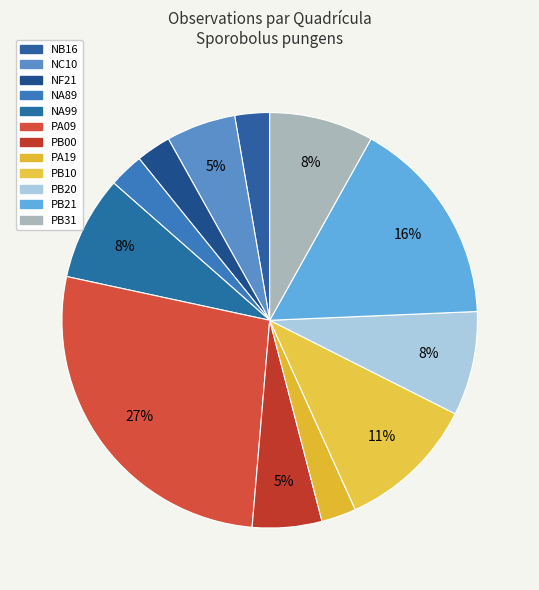

To the nearest percent, what portion does PB00 represent?

5%